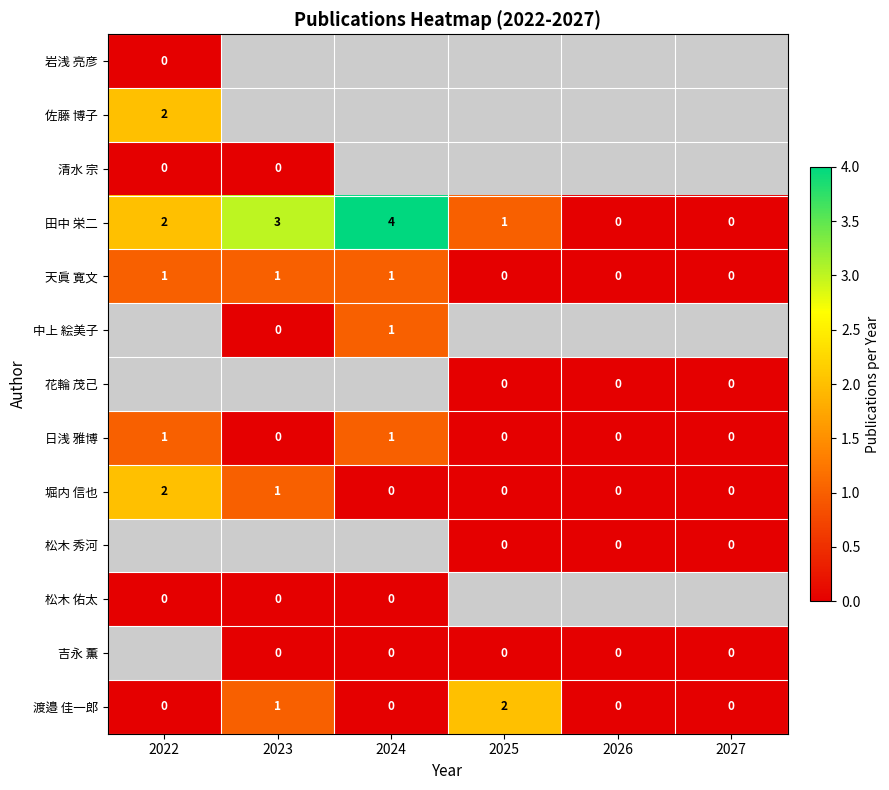

True or false: 堀内 信也 has a value of 1 at 2023.

True